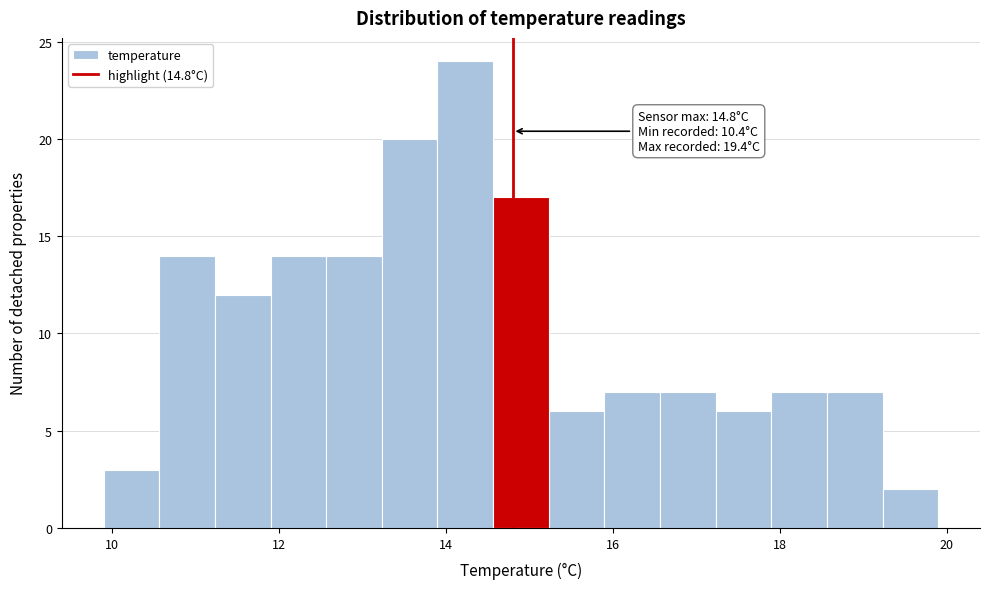

Around what value on the x-axis is the tallest bar? Give the approximate position of its centre, as read against the axis.

14.2